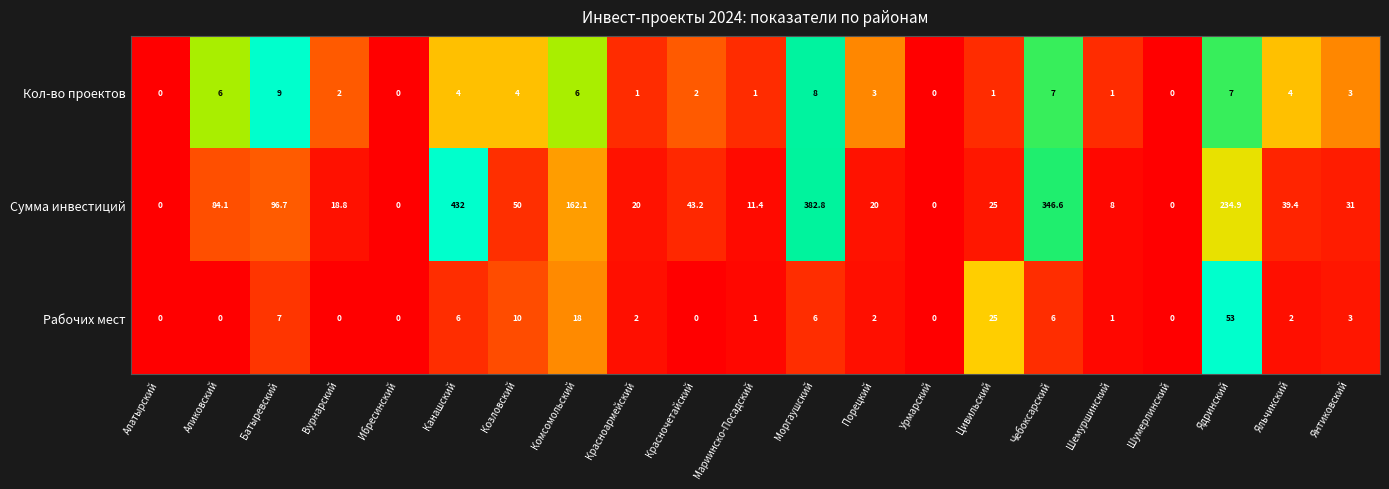

What is the spread (max minus min) of values at Порецкий?

18.0